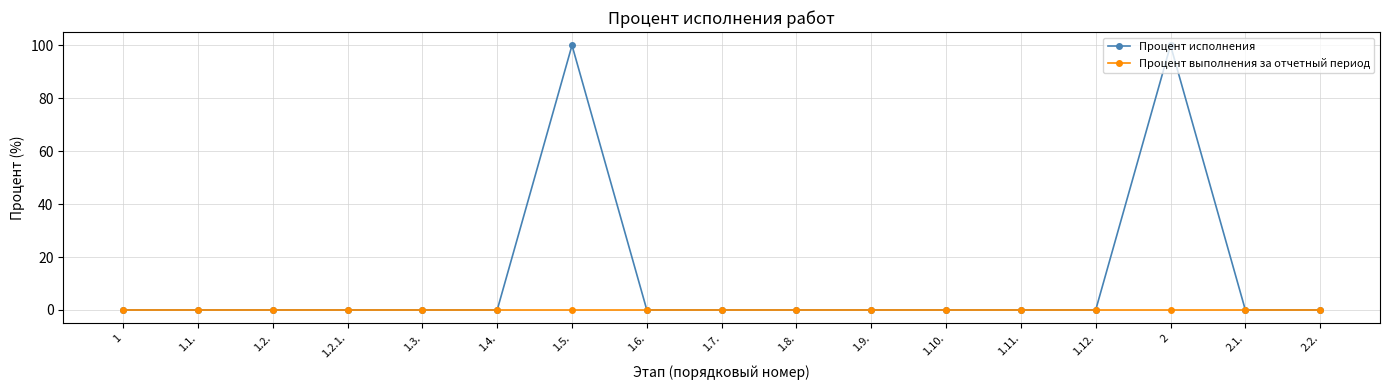

Rank the series by their average value, from highest to lowest.

Процент исполнения, Процент выполнения за отчетный период